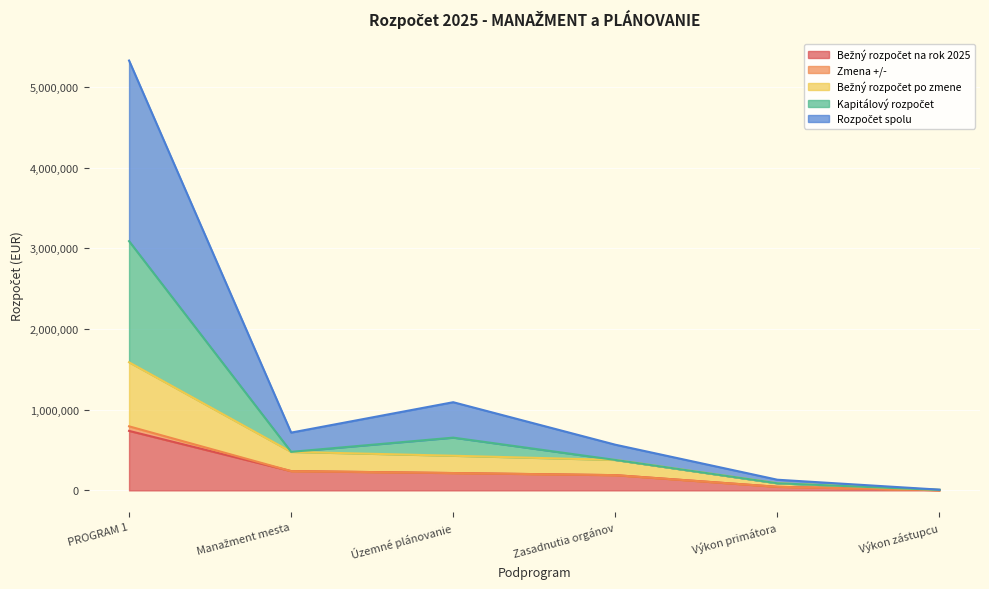

How many data points does each series have?

6